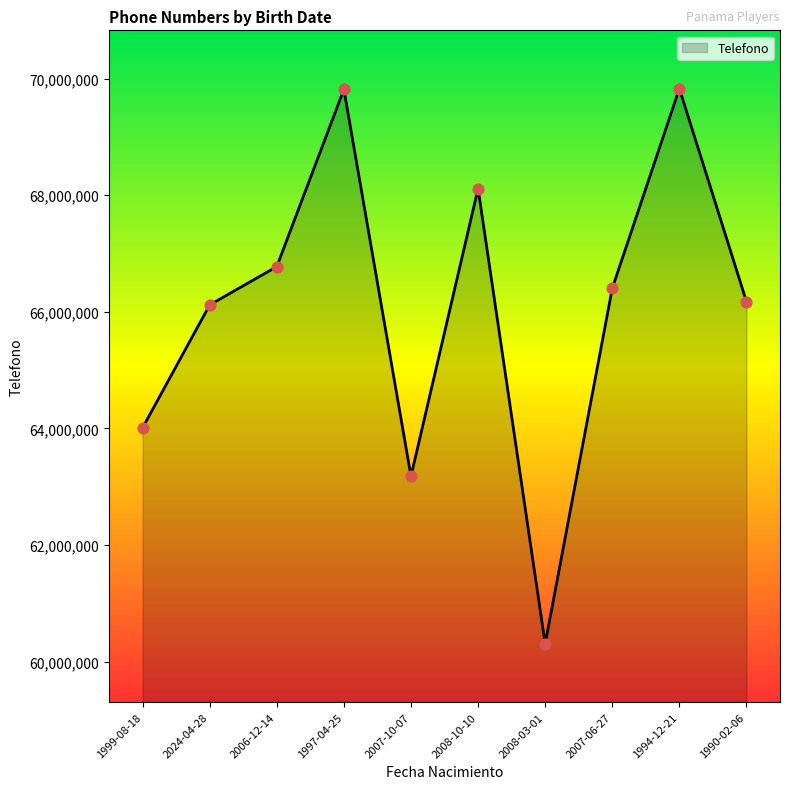

Between 2007-10-07 and 1997-04-25, which is larger?

1997-04-25